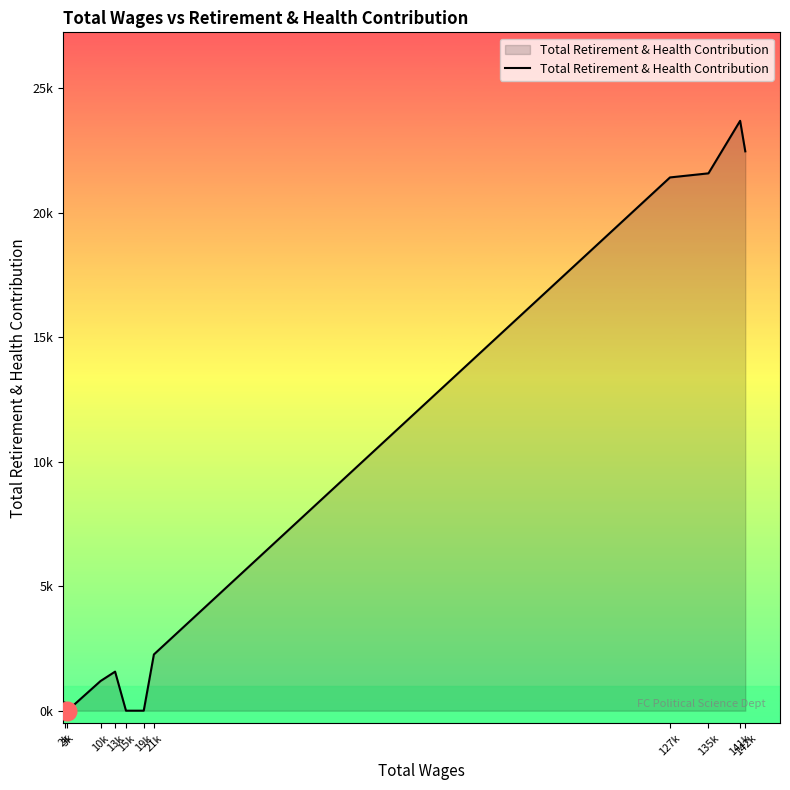

What is the change in value from 21k to 141k?

+21425